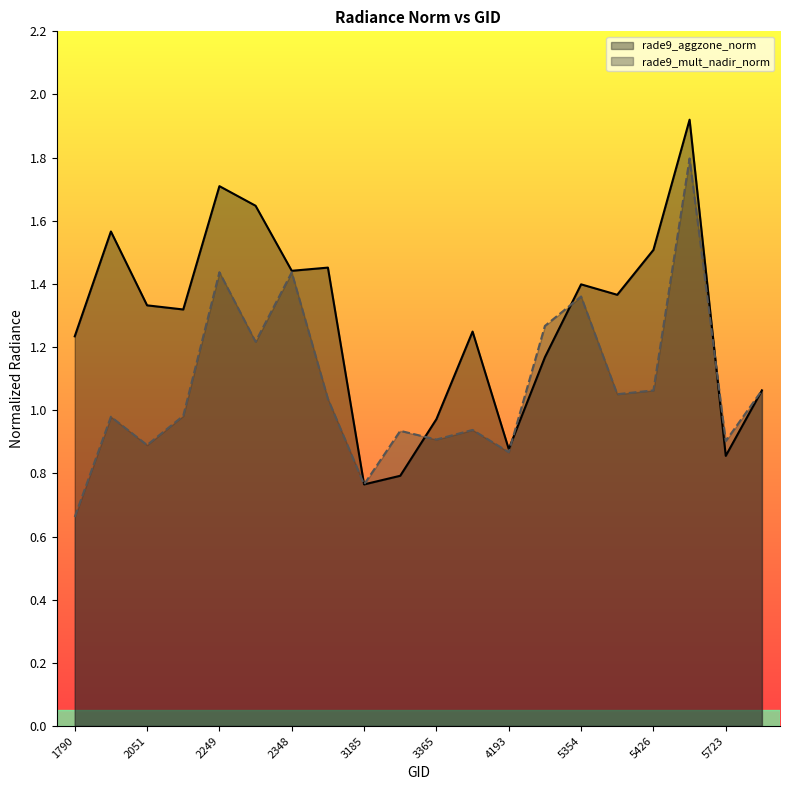

What is the value of the rade9_mult_nadir_norm point at the 16th from the left?

1.1